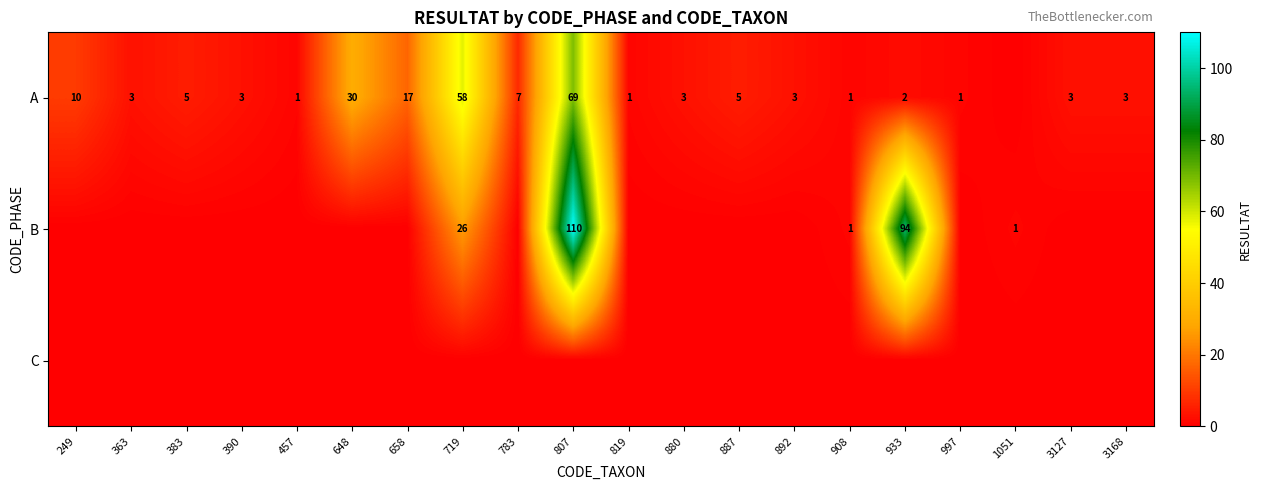

What is the total value across all series at 892?

3